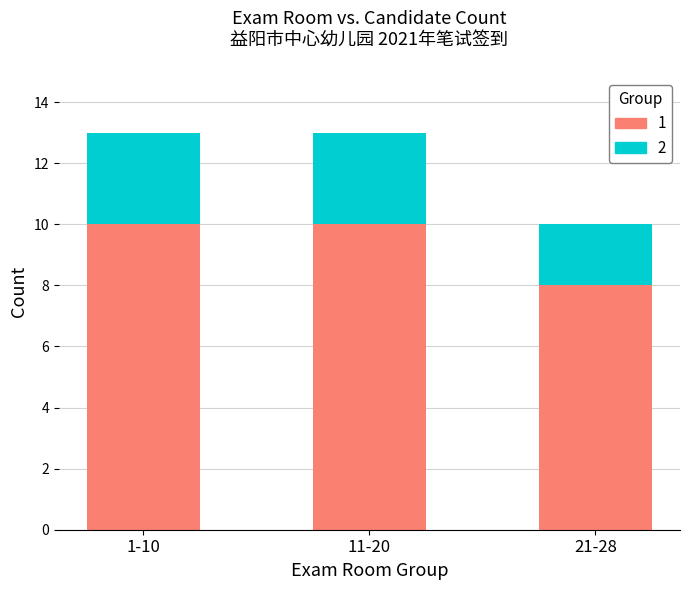

The value of 1 at 1-10 is 10. True or false?

True